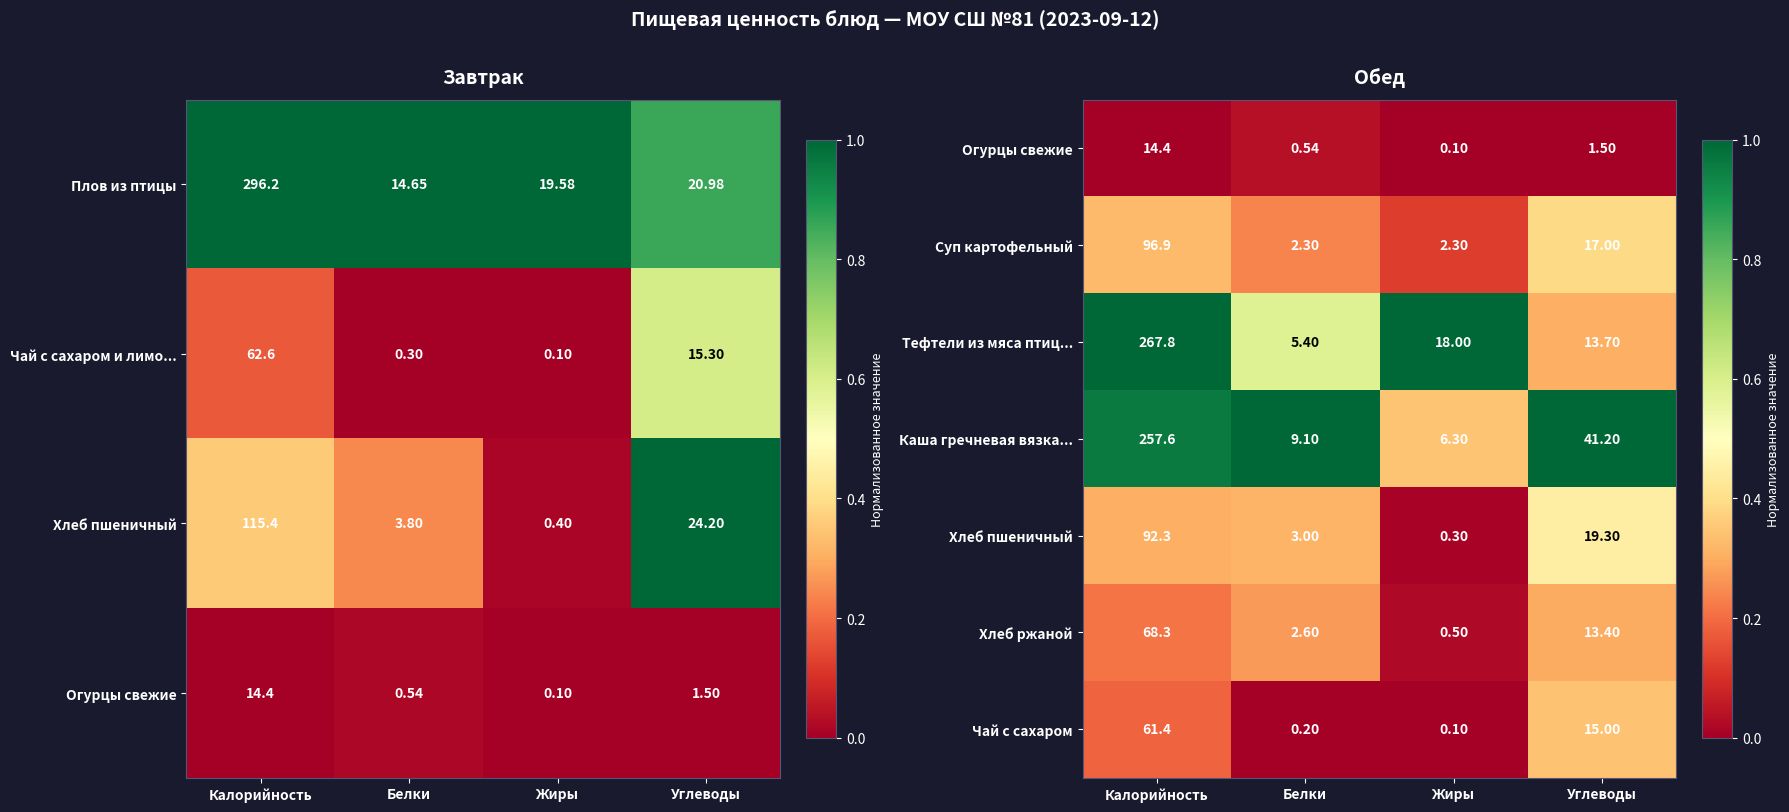

At which label does Тефтели из мяса птиц... reach its minimum?

Белки